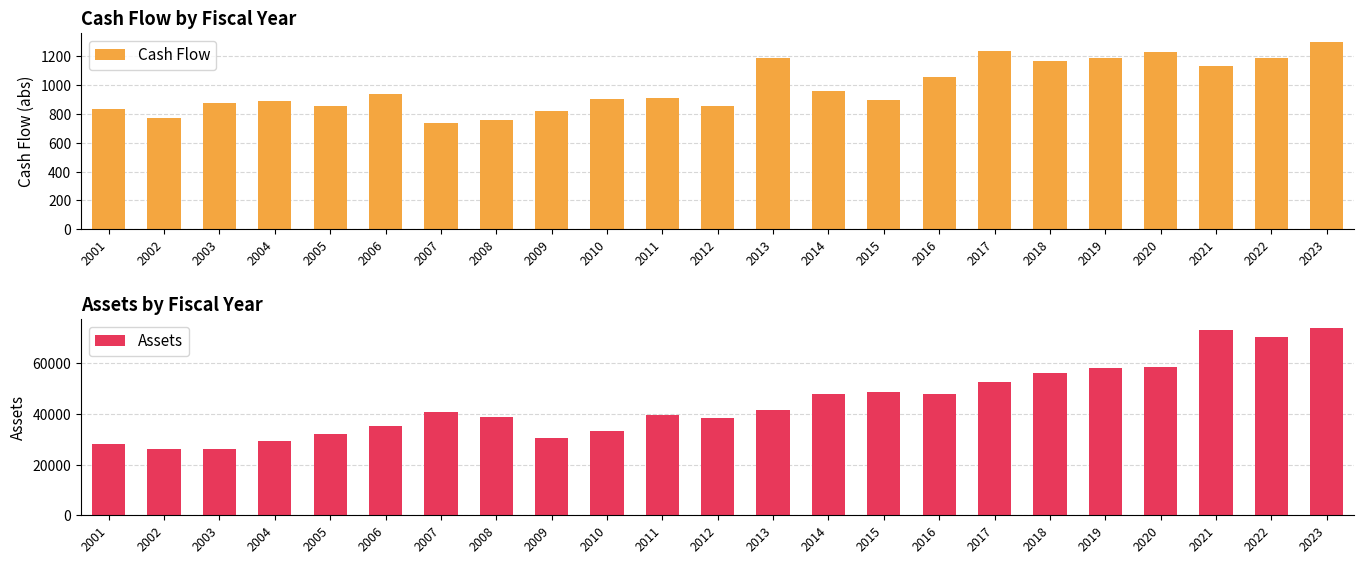

At 2009, list the series in order from smallest to largest.

Cash Flow, Assets